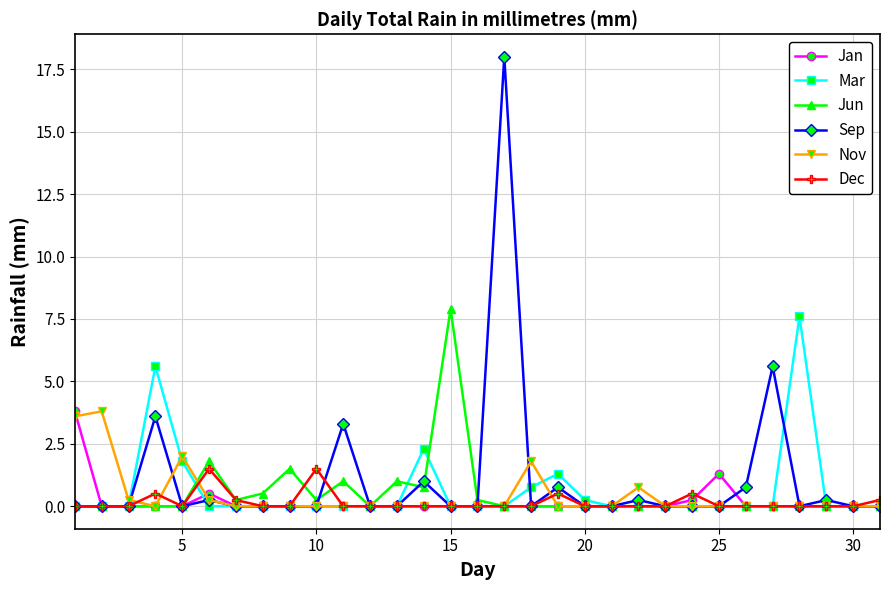

Which series has the widest spread of values?

Sep